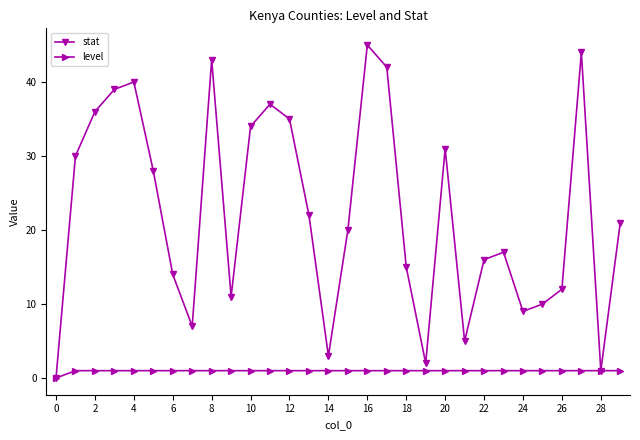

What is the value of the stat point at the 15th from the left?

3